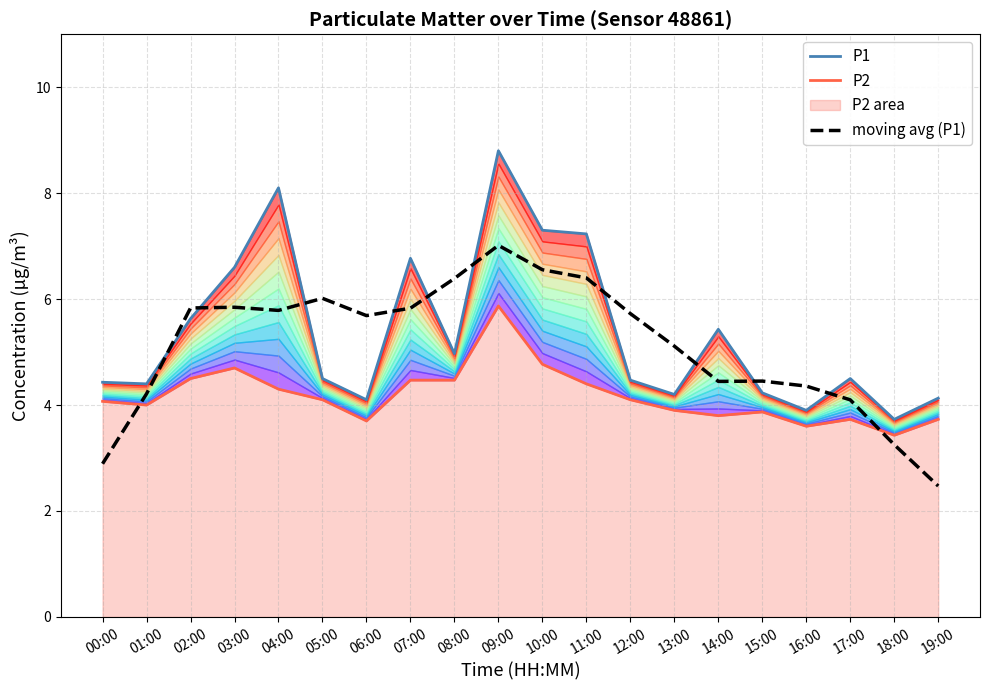

Reading left to right, extract all data points from this chart.

P1: 4.4	4.4	5.6	6.6	8.1	4.5	4.1	6.8	5.0	8.8	7.3	7.2	4.5	4.2	5.4	4.2	3.9	4.5	3.7	4.1
P2: 4.1	4.0	4.5	4.7	4.3	4.1	3.7	4.5	4.5	5.9	4.8	4.4	4.1	3.9	3.8	3.9	3.6	3.7	3.4	3.7
moving avg (P1): 2.9	4.2	5.8	5.8	5.8	6.0	5.7	5.8	6.4	7.0	6.6	6.4	5.7	5.1	4.4	4.5	4.4	4.1	3.3	2.5